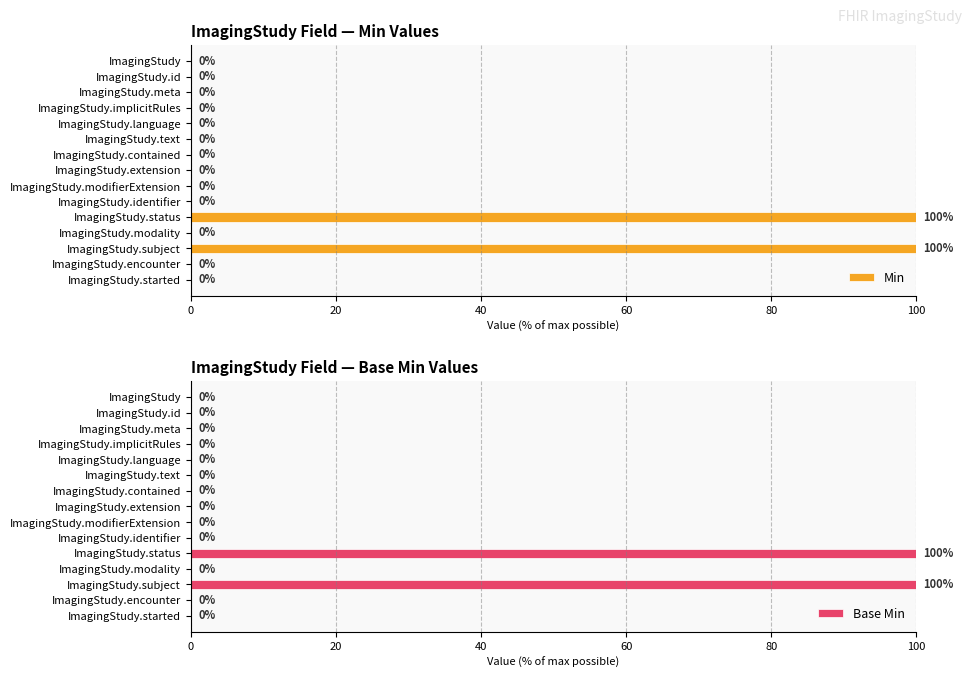

What is the sum of the Min values at ImagingStudy.status and ImagingStudy.encounter?

100